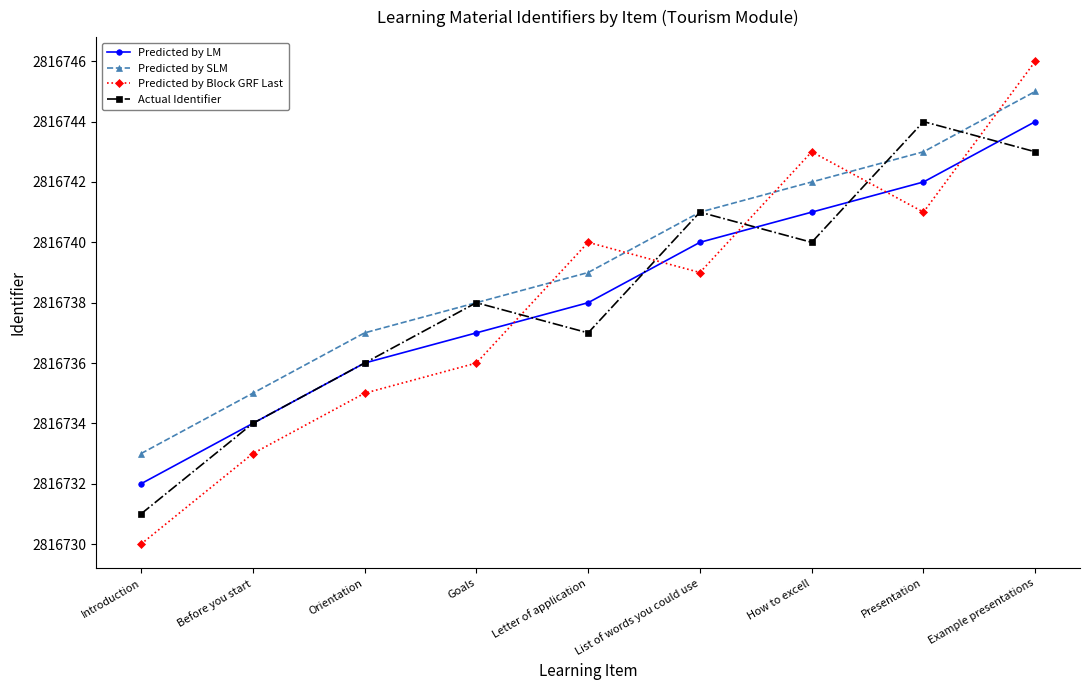

How many lines are shown in the chart?

4